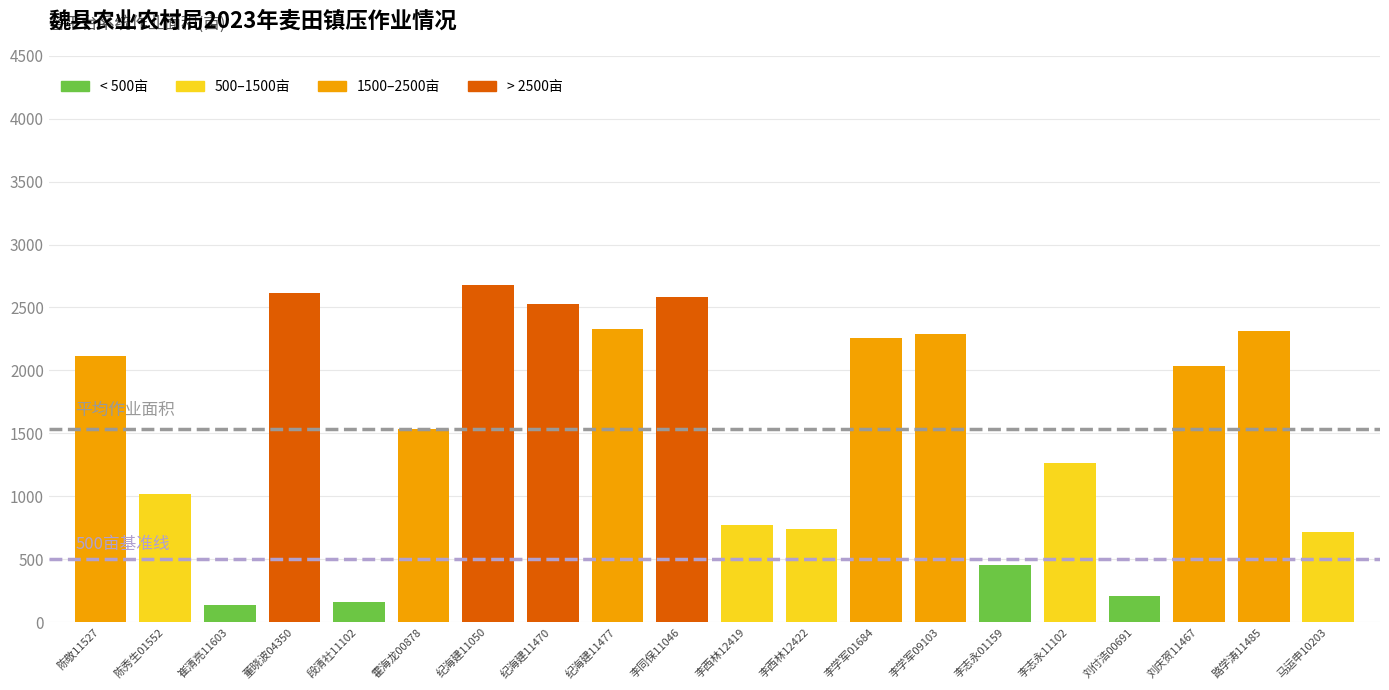

How many categories are shown in the chart?

20